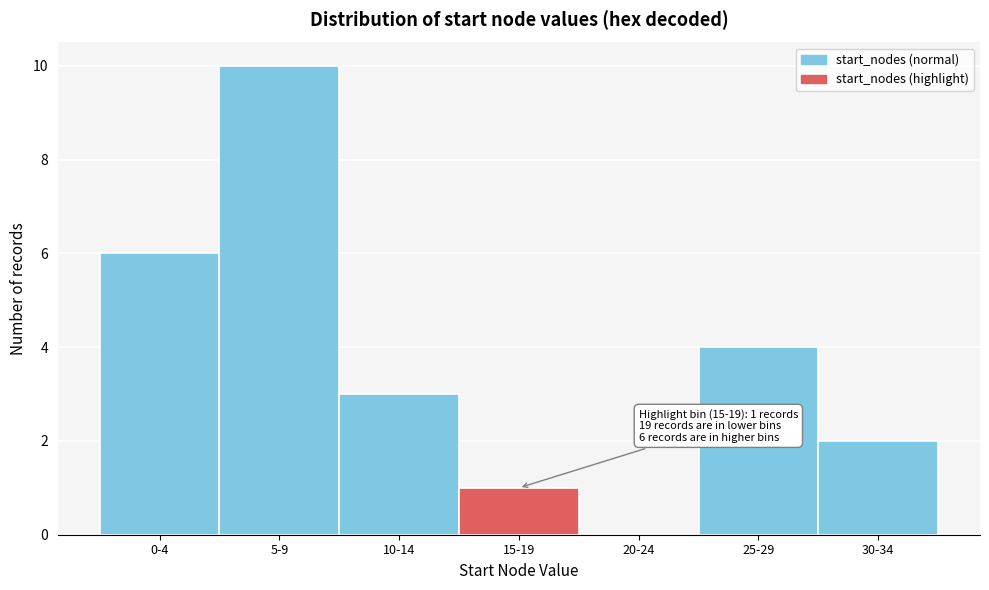

Reading right to left, what are all the values shown in this chart?

30-34=2	25-29=4	20-24=0	15-19=1	10-14=3	5-9=10	0-4=6